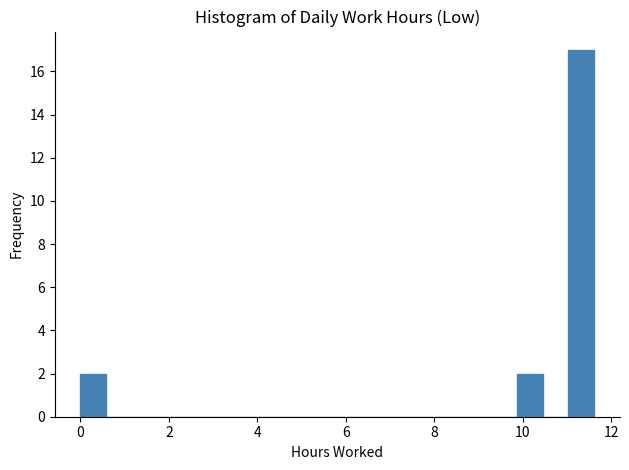

Around what value on the x-axis is the tallest bar? Give the approximate position of its centre, as read against the axis.

11.4